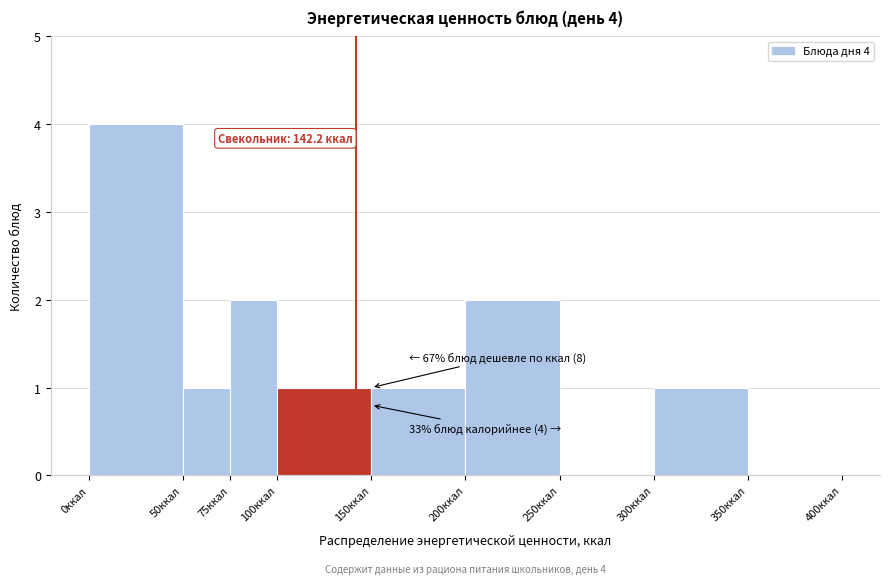

Which range on the x-axis has the tallest bar?

0 to 50